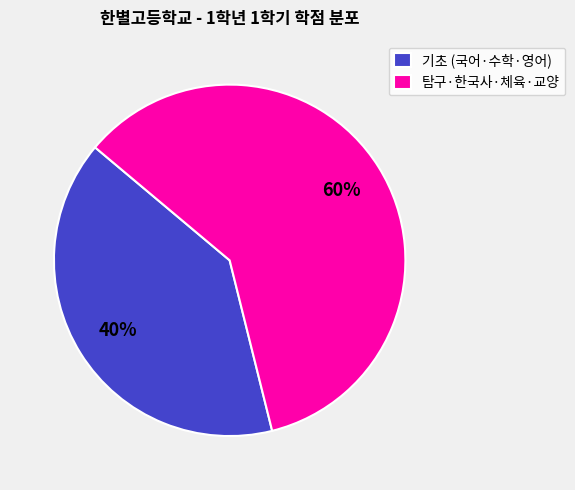

To the nearest percent, what percentage of the pie is 탐구·한국사·체육·교양?

60%